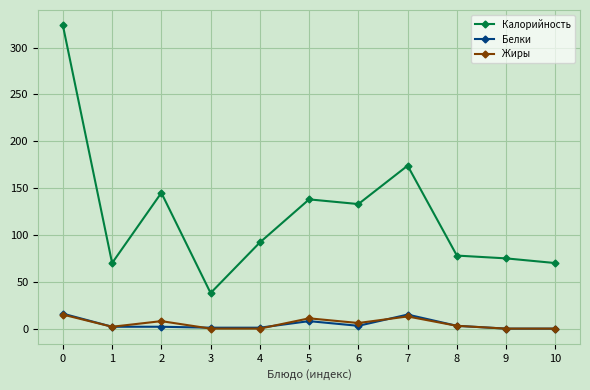

What is the sum of the Белки values at 4 and 7?

16